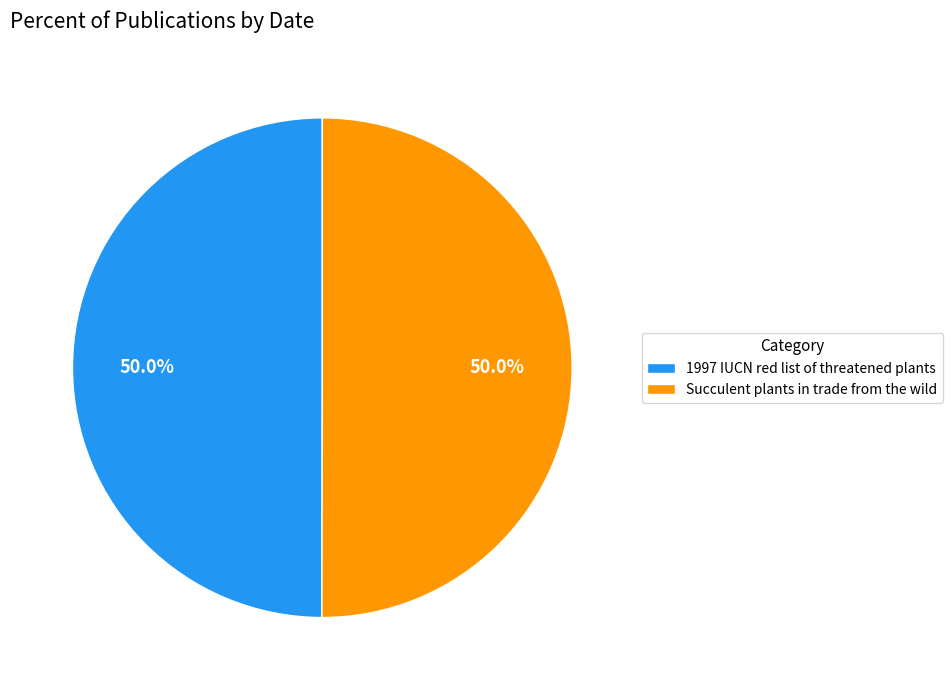

What is the total percentage of 1997 IUCN red list of threatened plants and Succulent plants in trade from the wild?

100.0%